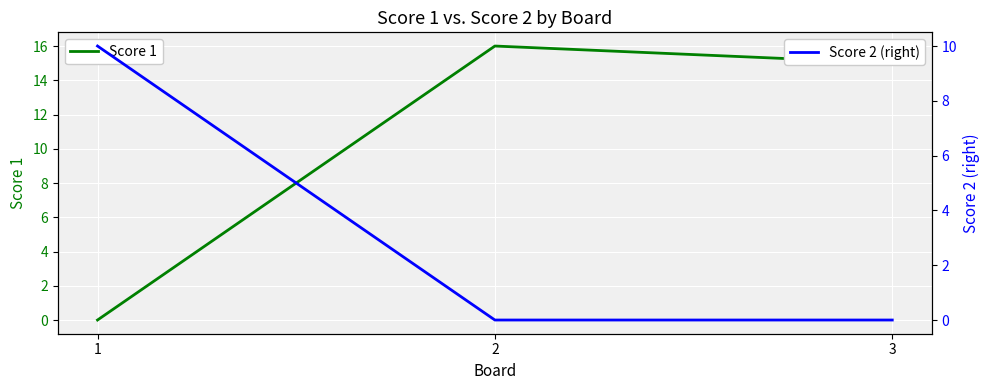

What is the highest value of the Score 1 series?

16